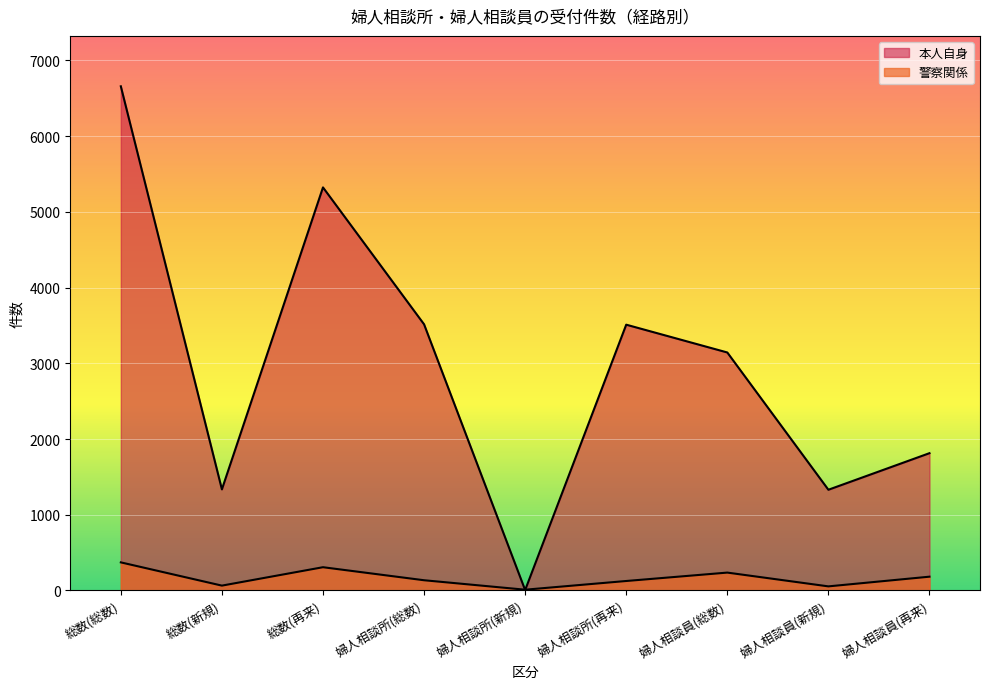

Read the 警察関係 value at 総数(再来), to the nearest 5.

305